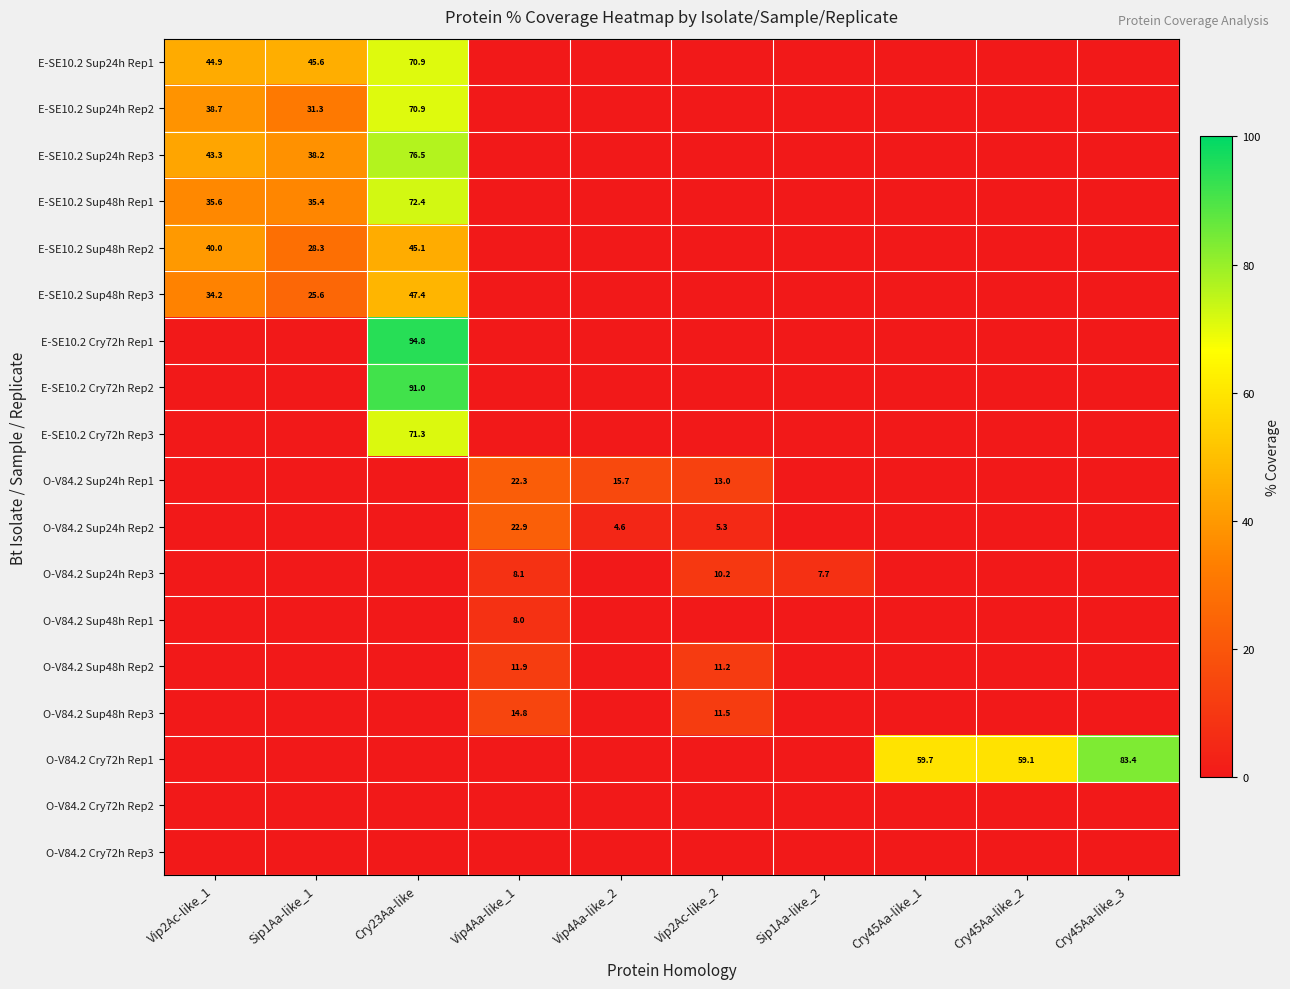

True or false: O-V84.2 Sup48h Rep2 has a value of 11.9 at Vip4Aa-like_1.

True